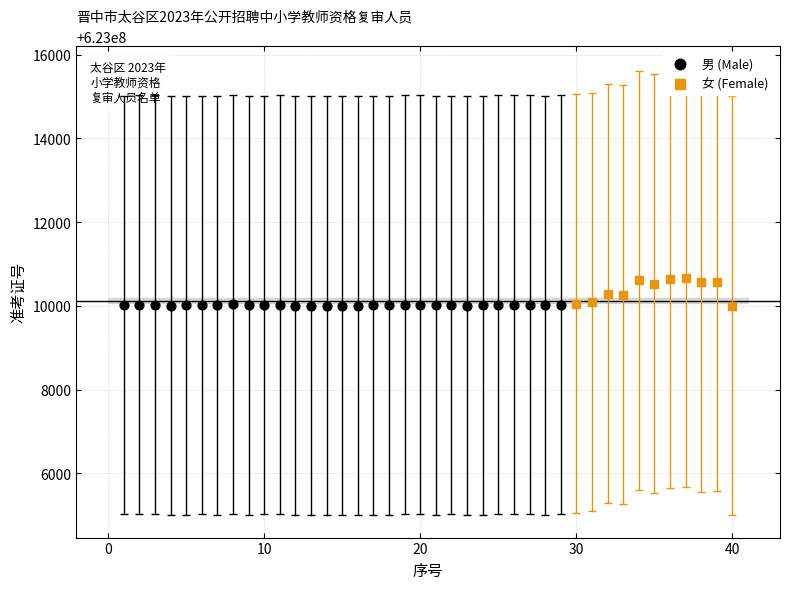

Which series has the largest Y range (max minus min)?

女 (Female)